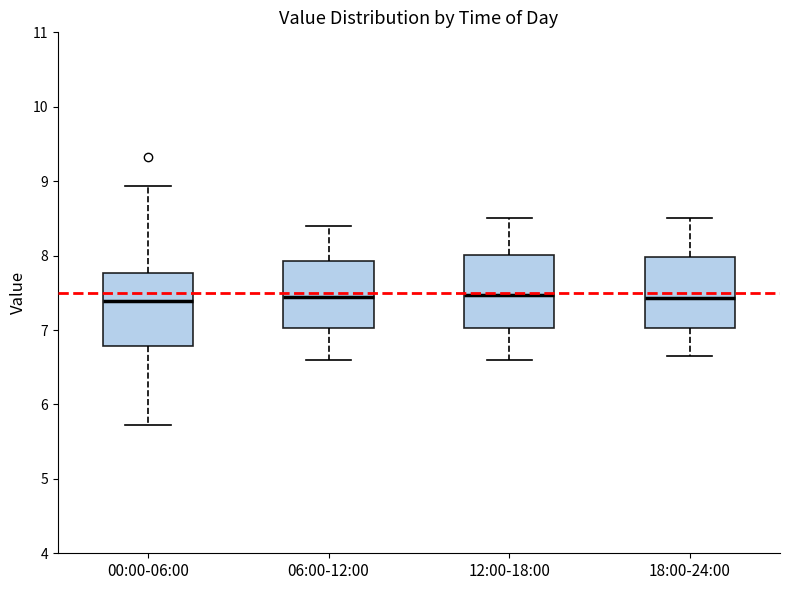

Reading left to right, transcribe this box plot: for each box, give where its median line is, the range the box spans, and where its two whiskers end, as read against the y-axis. The values are not printed on the chart, so give them approximately, as read against the axis.

00:00-06:00: median 7.4, box 6.8 to 7.8, whiskers 5.7 to 8.9
06:00-12:00: median 7.5, box 7.0 to 7.9, whiskers 6.6 to 8.4
12:00-18:00: median 7.5, box 7.0 to 8.0, whiskers 6.6 to 8.5
18:00-24:00: median 7.4, box 7.0 to 8.0, whiskers 6.7 to 8.5